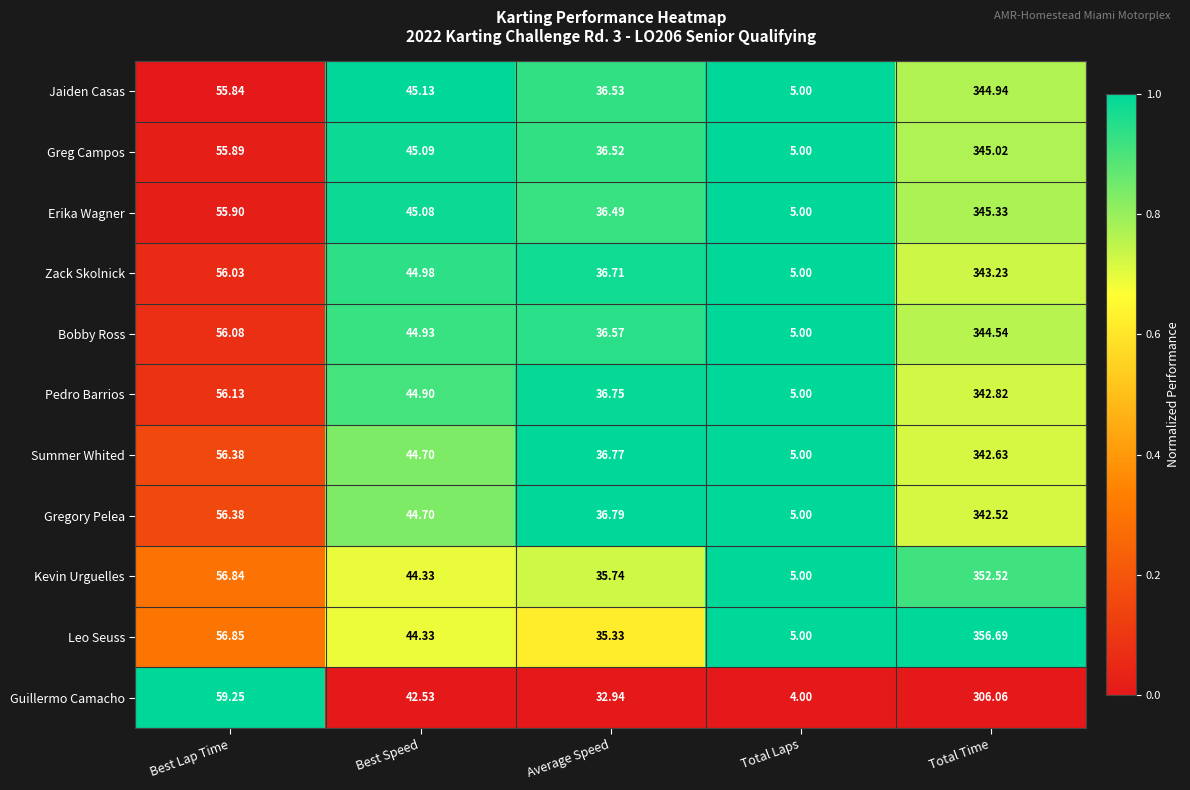

Between Average Speed and Total Time, which series saw the biggest shift?

Leo Seuss